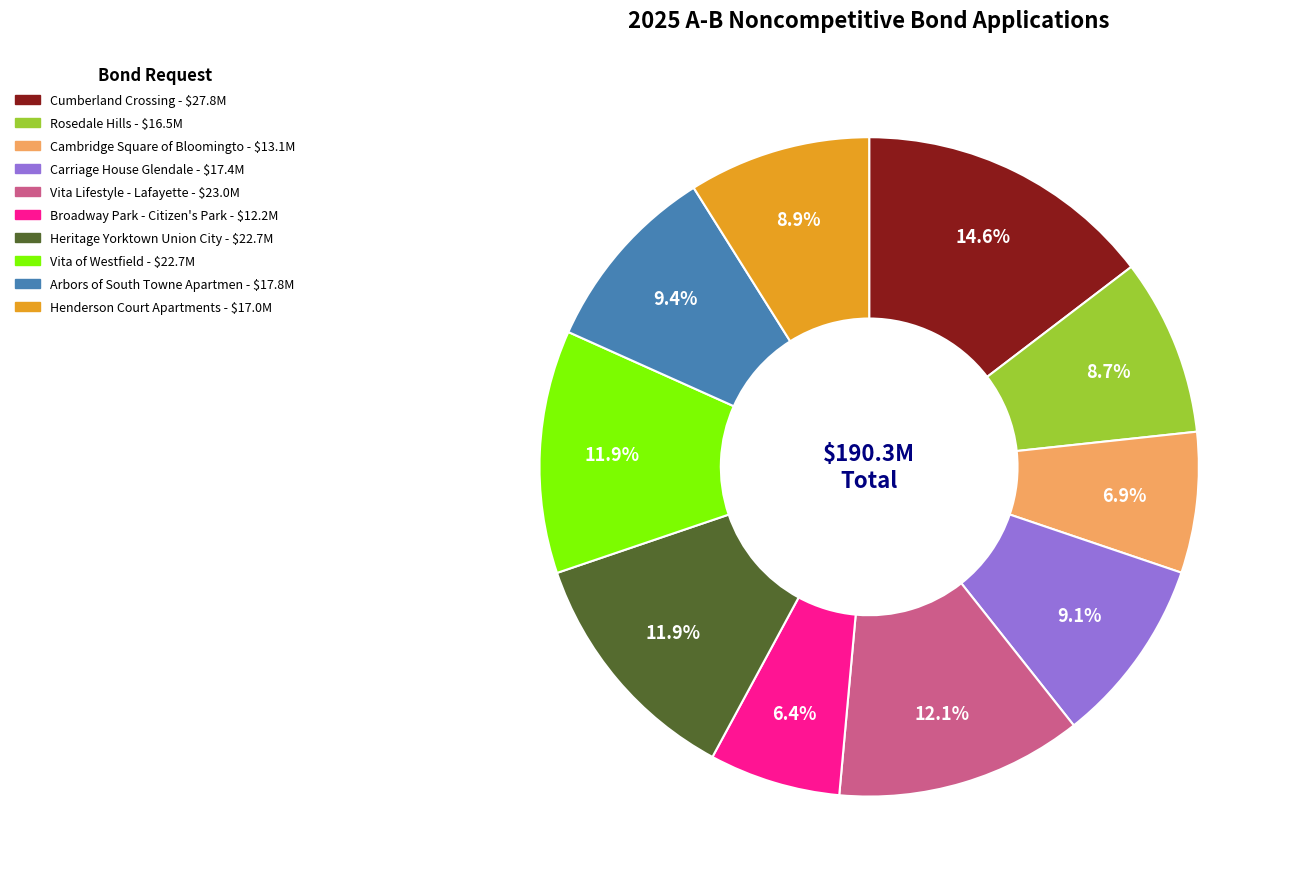

Does any single category account for the majority?

No